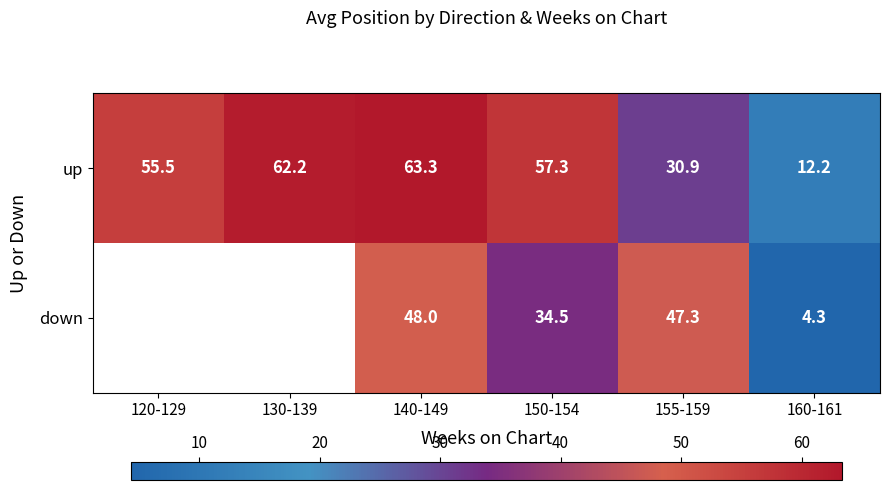

Read the down value at 160-161.

4.3